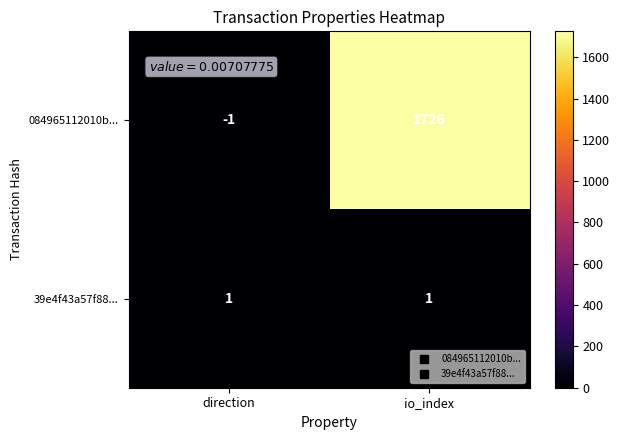

Count the number of data series in this chart.

2